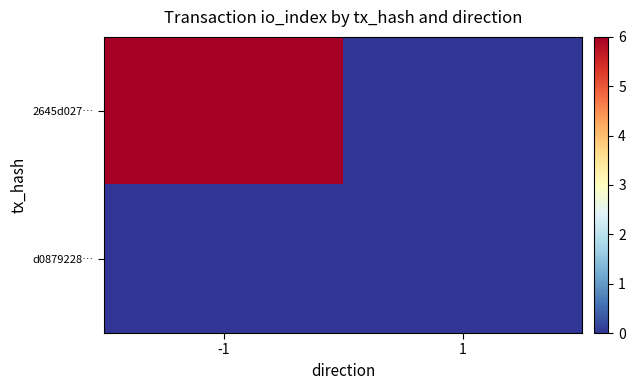

What is the maximum value shown in the chart?

6